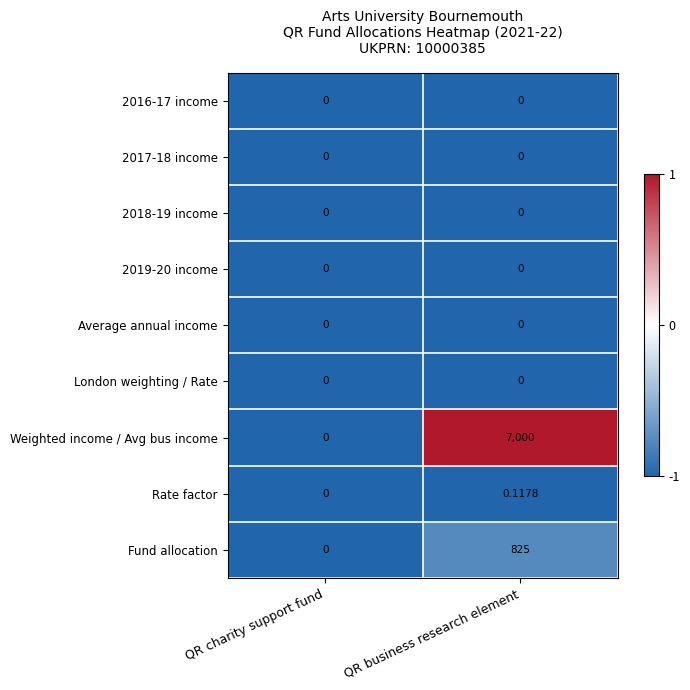

Which series has the largest total across all categories?

Weighted income / Avg bus income